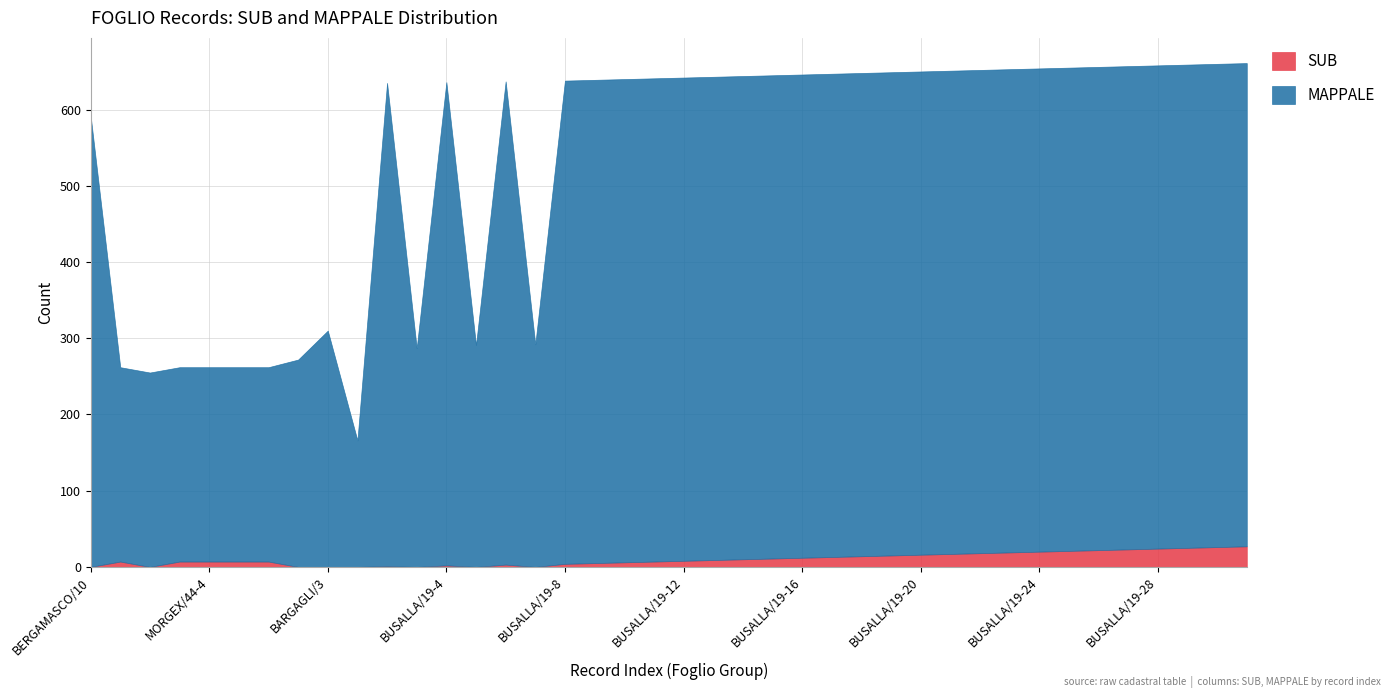

What is the difference between the second highest and minimum values in the MAPPALE series?

468